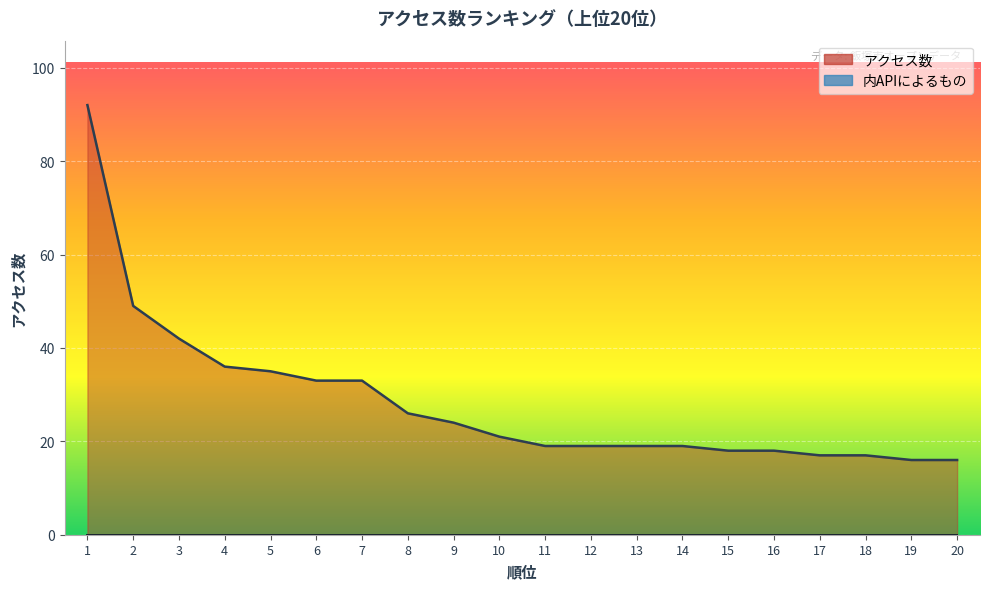

The chart shows a value of 49 at 2. True or false?

True